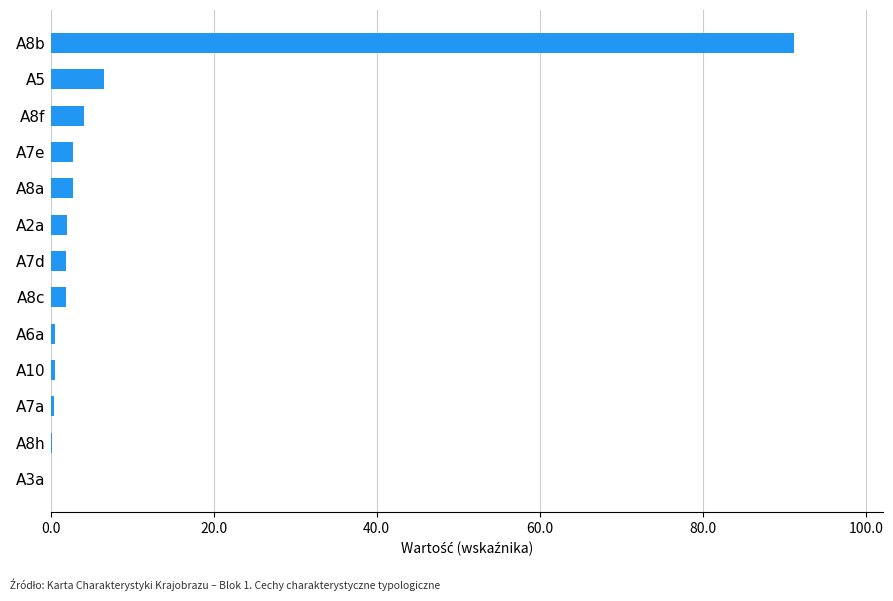

Which label corresponds to the largest value in the chart?

A8b